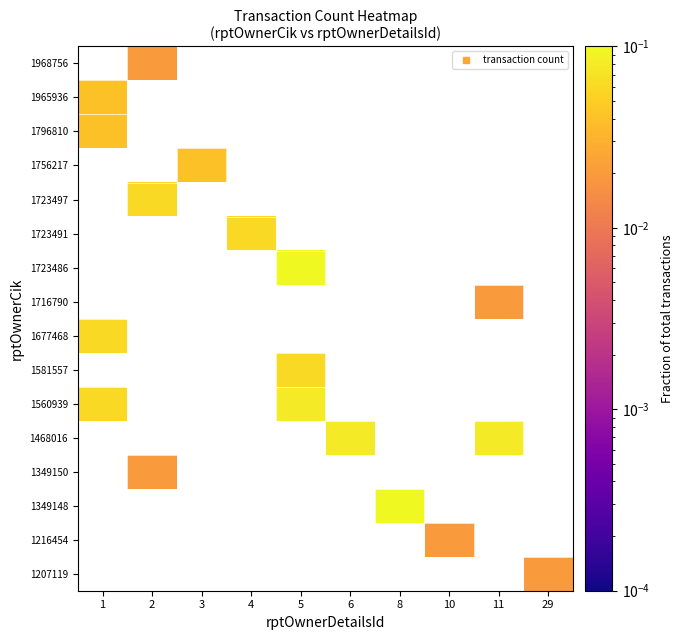

Which has a higher value, 4 or 8?

8